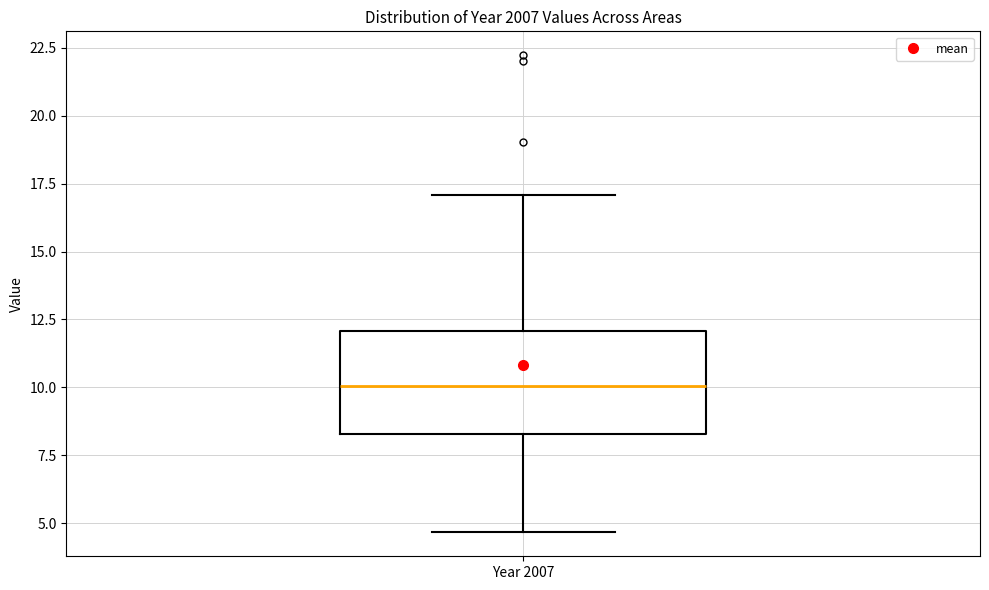

Read this box plot against the y-axis: the position of the median line, the range covered by the box, and the ends of both whiskers. The values are not printed on the chart, so give them approximately, as read against the axis.

median 10.0, box 8.5 to 12.0, whiskers 4.5 to 17.0